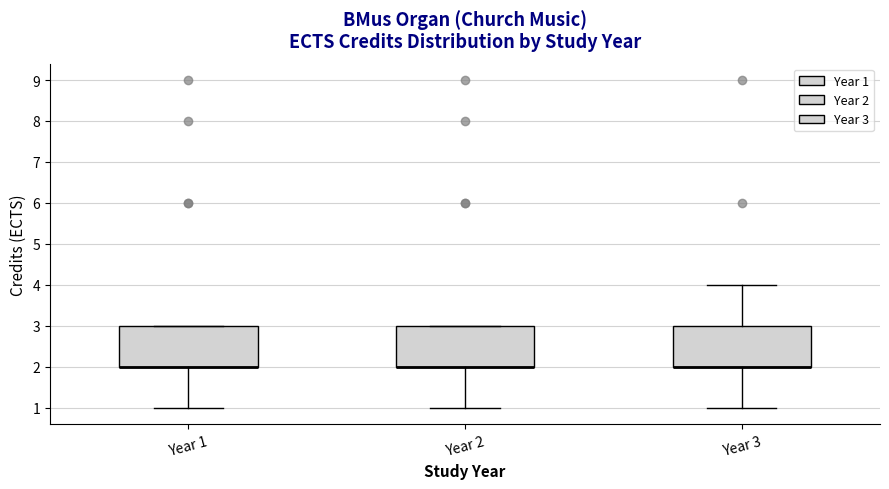

Reading left to right, transcribe this box plot: for each box, give where its median line is, the range the box spans, and where its two whiskers end, as read against the y-axis. The values are not printed on the chart, so give them approximately, as read against the axis.

Year 1: median 2 (drawn on the box's lower edge), box 2 to 3, whiskers 1 to 3
Year 2: median 2 (drawn on the box's lower edge), box 2 to 3, whiskers 1 to 3
Year 3: median 2 (drawn on the box's lower edge), box 2 to 3, whiskers 1 to 4